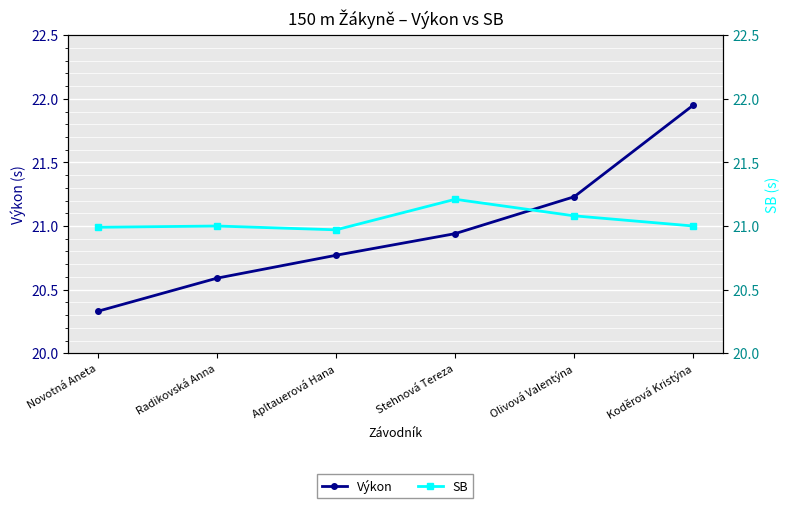

How many categories are shown in the chart?

6